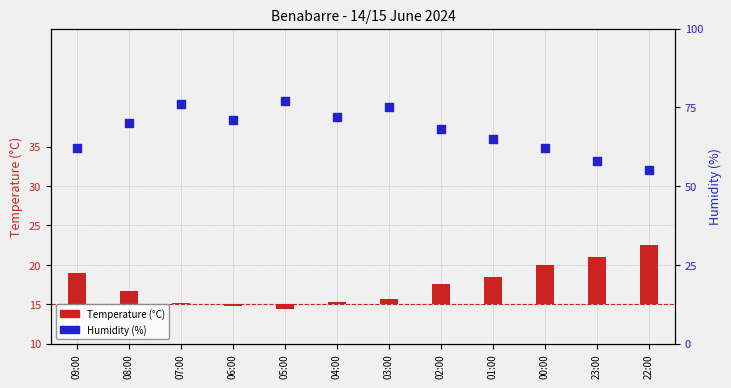

Which series reaches the maximum Y coordinate?

Humidity (%)